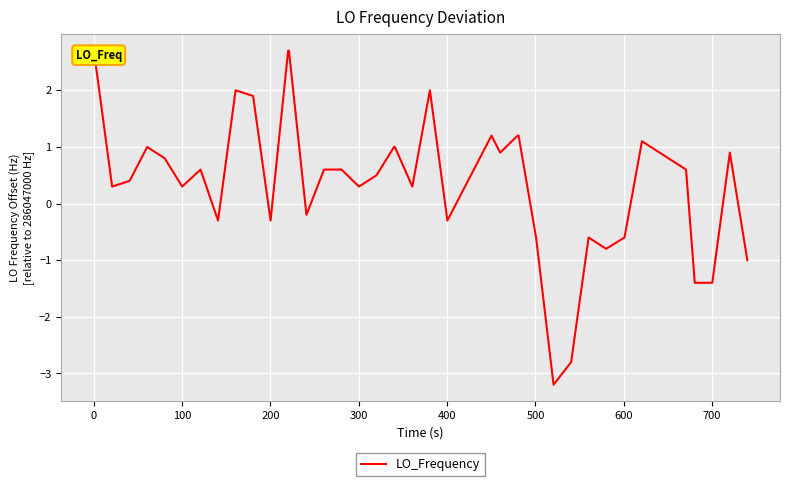

What is the maximum value shown in the chart?

2.7